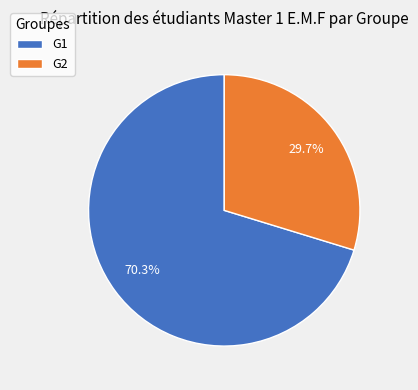

To the nearest percent, what percentage of the pie is G2?

30%